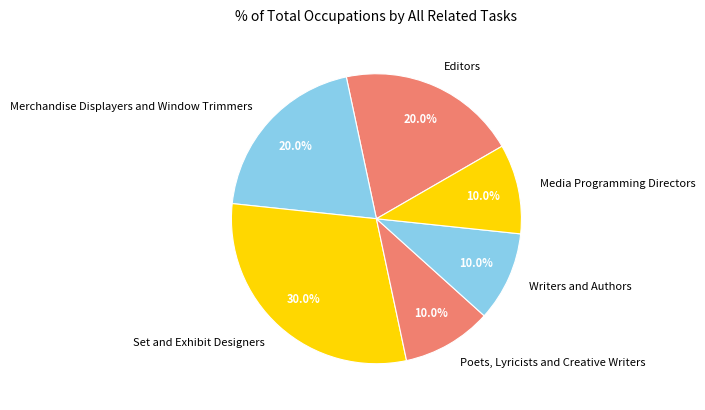

To the nearest percent, what is the average slice percentage?

17%